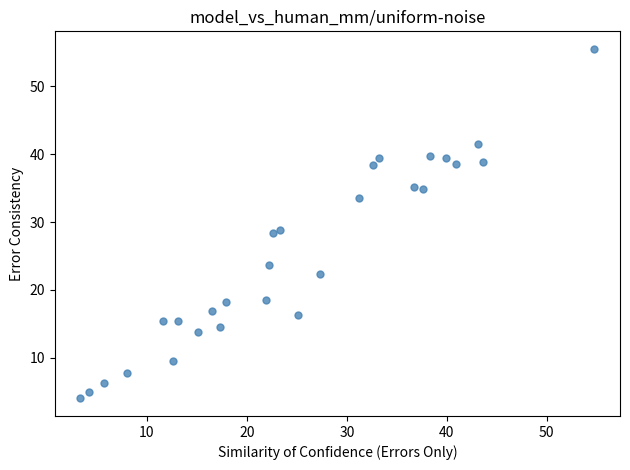

What is the range of X values (max minus min)?

51.4